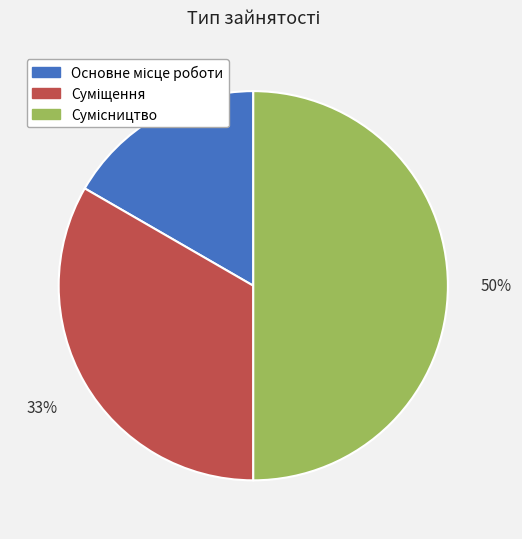

How many segments does this pie chart have?

3